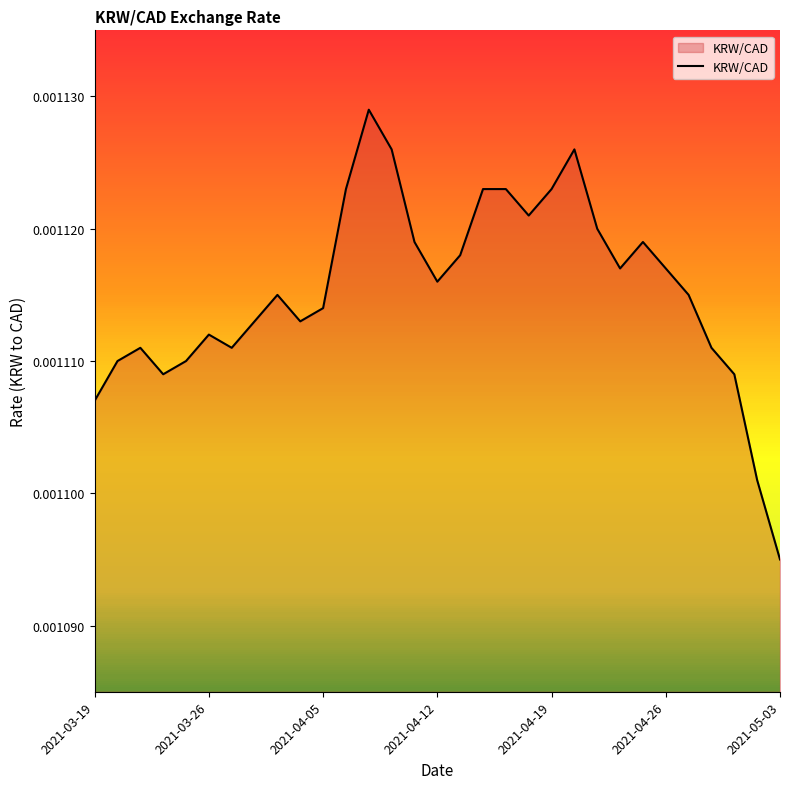

At which category does the chart reach its minimum across all series?

2021-05-03